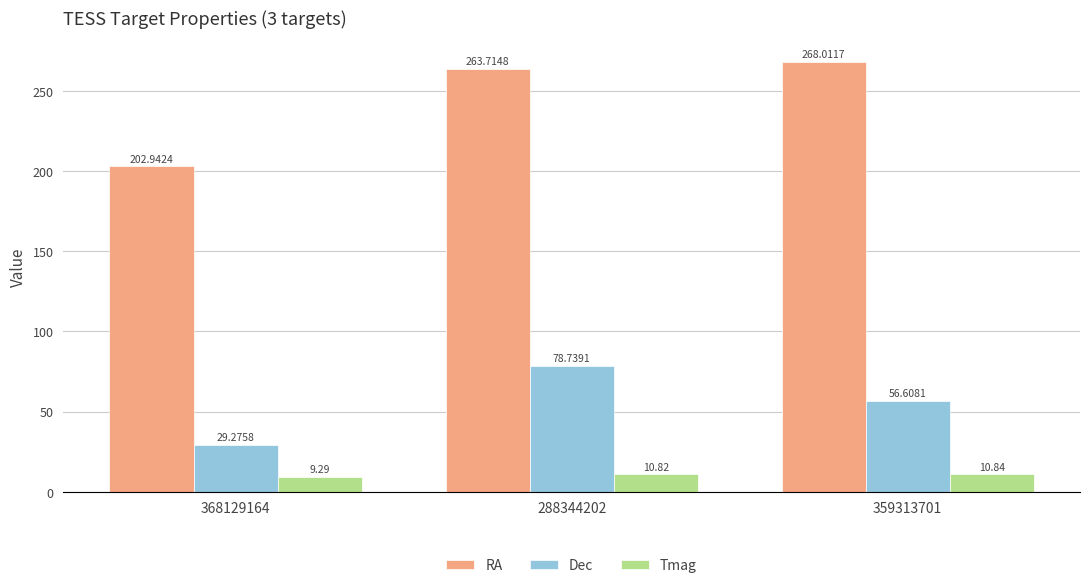

True or false: Dec has a value of 92.3 at 359313701.

False